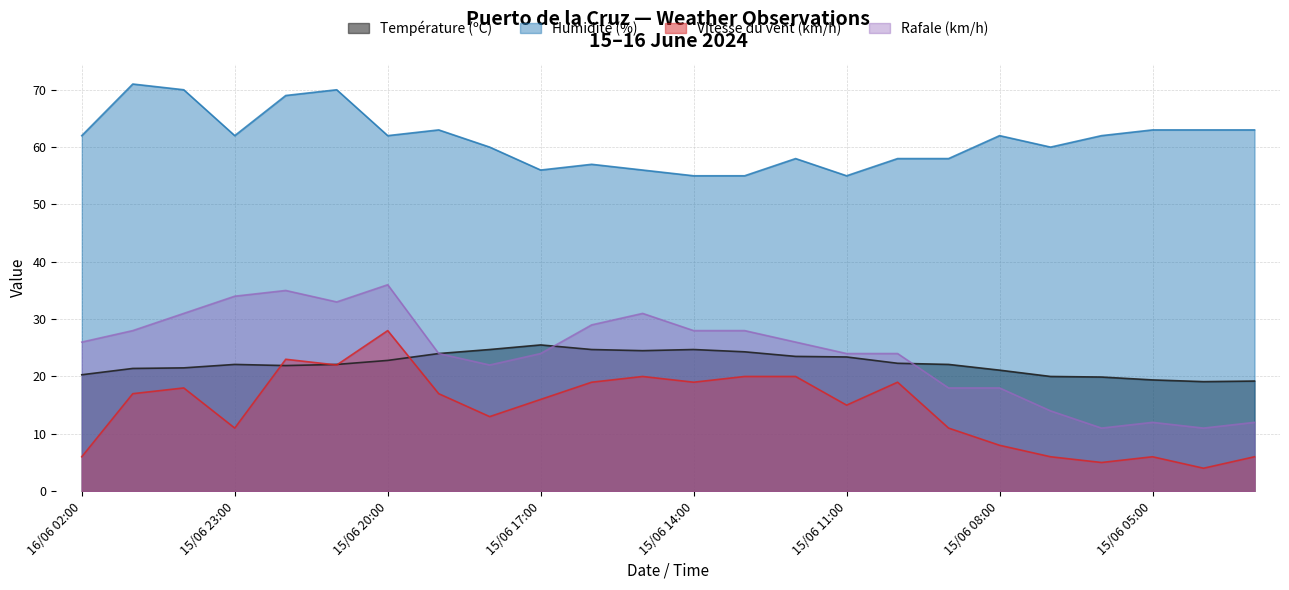

At how many categories does at least one series exceed 49?

24